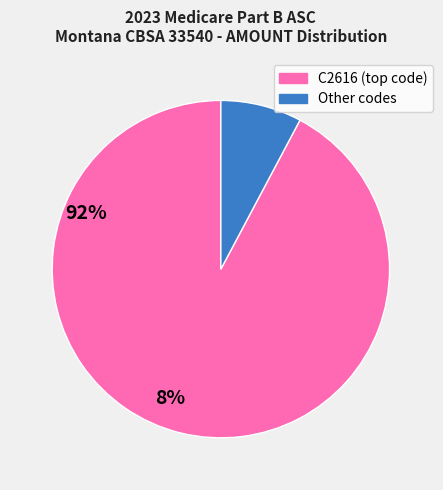

Does any single category account for the majority?

Yes